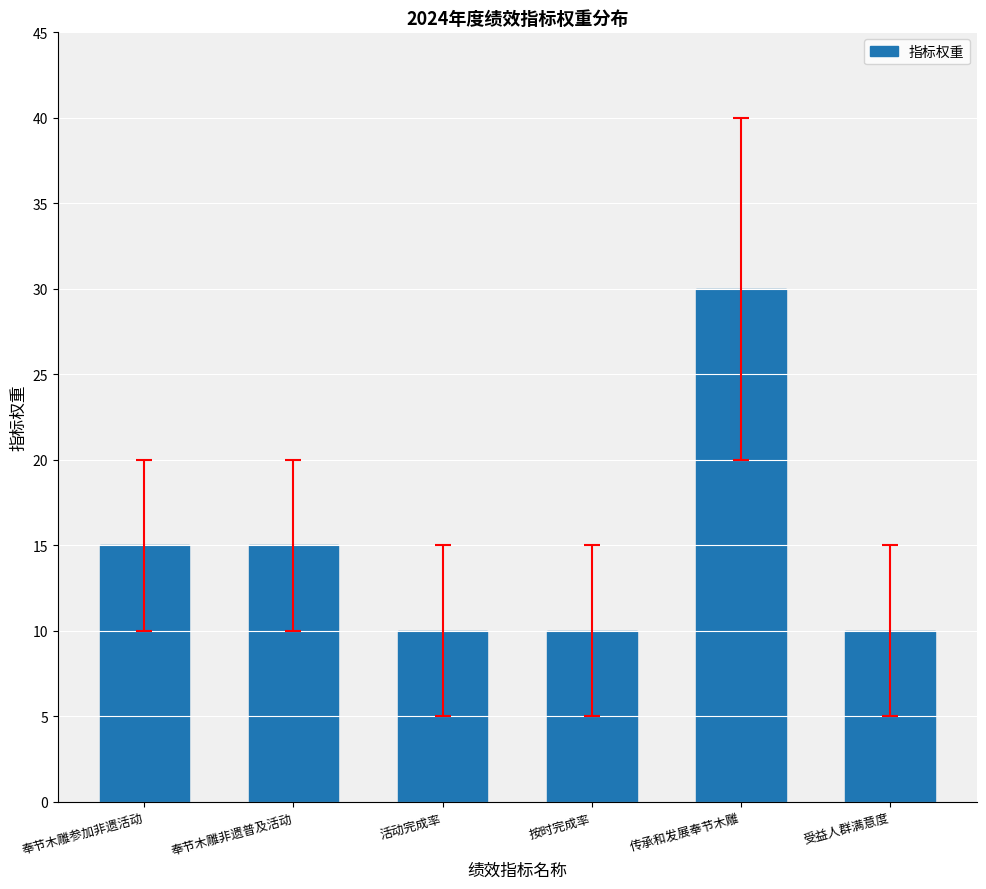

Count the values in the range 10 to 15.

5